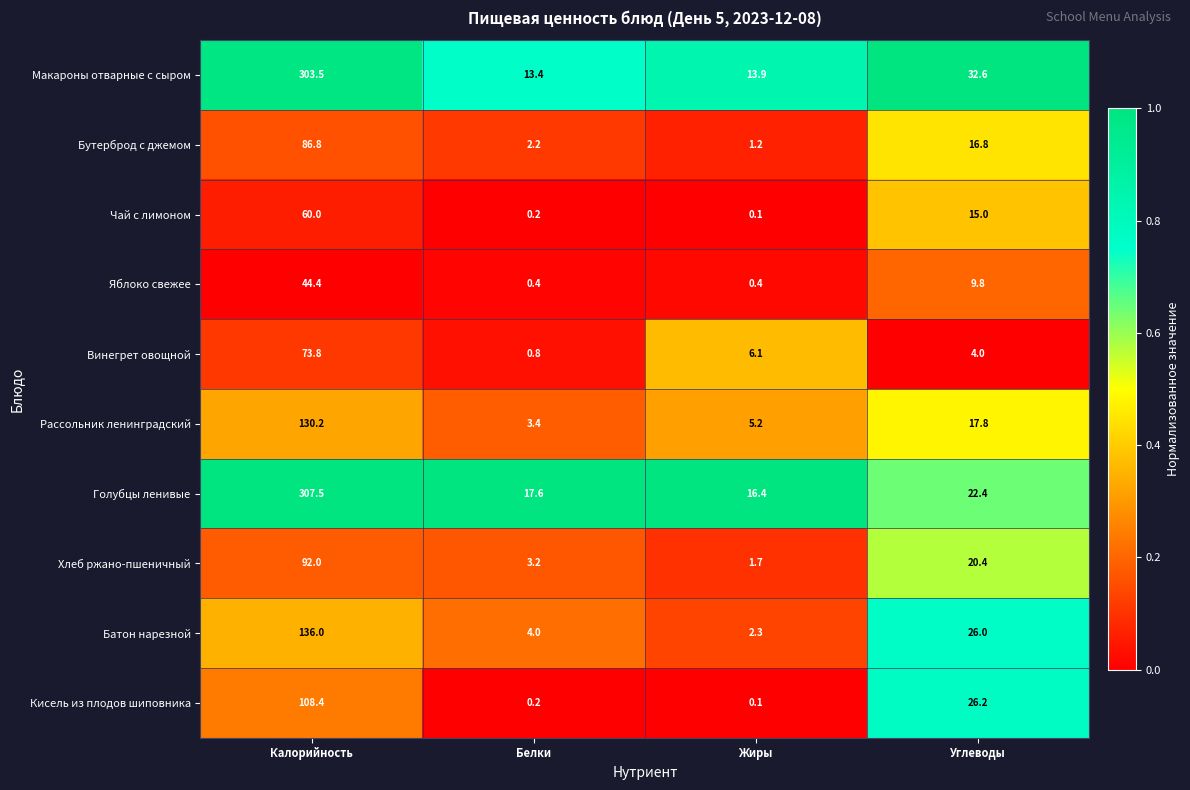

Rank the categories by Макароны отварные с сыром value from highest to lowest.

Калорийность, Углеводы, Жиры, Белки